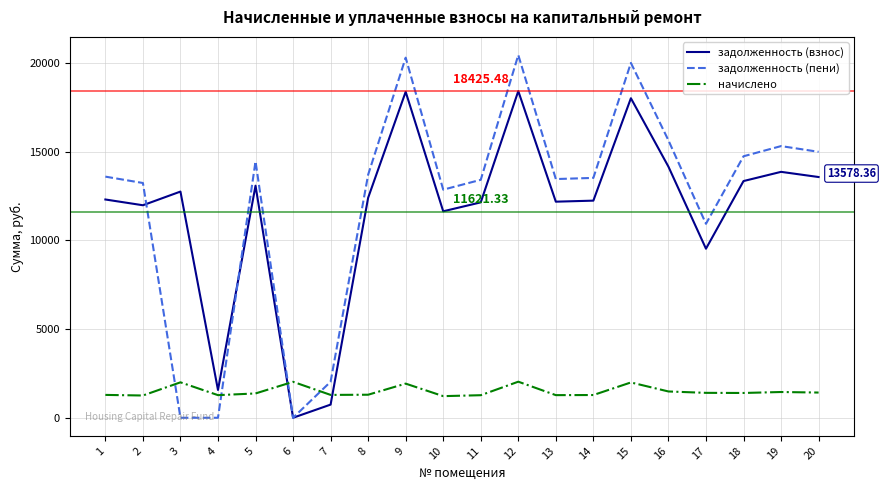

At which label is задолженность (пени) closest to 10229?

17